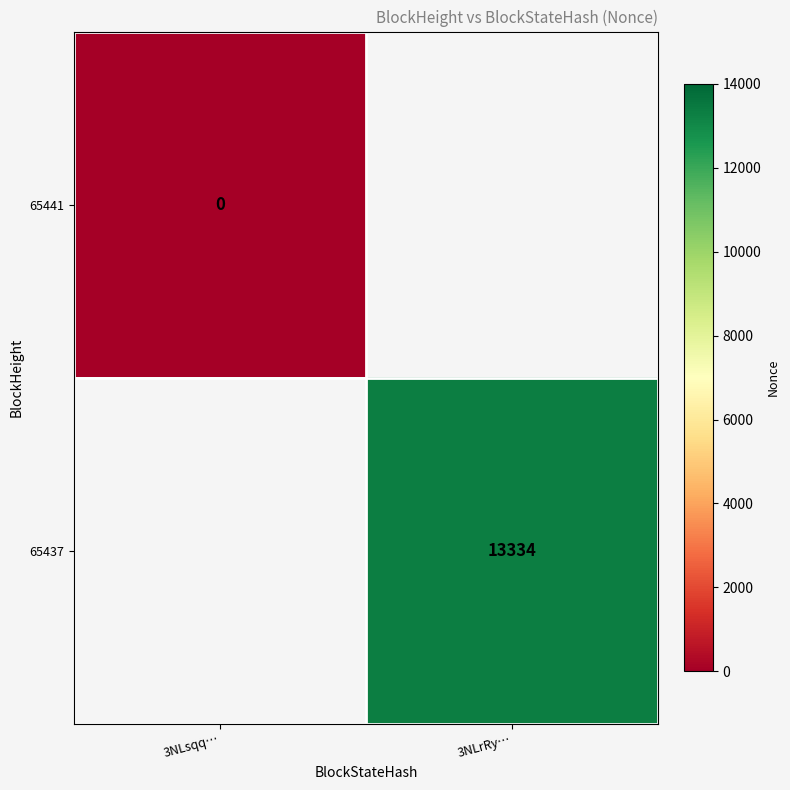

True or false: 65437 has a value of 6905 at 3NLrRy….

False